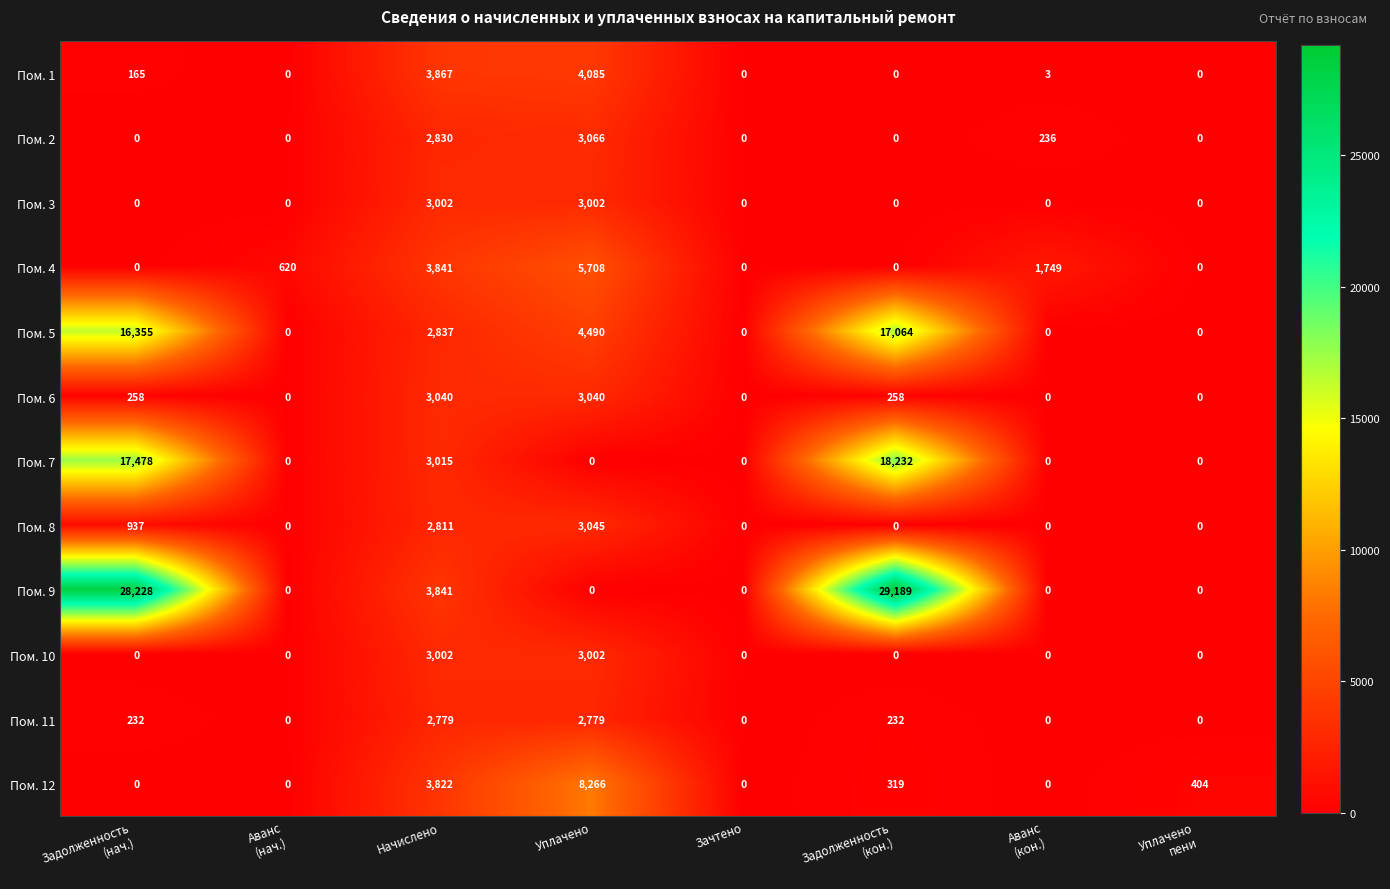

The value of Пом. 9 at Уплачено is -20121. True or false?

False